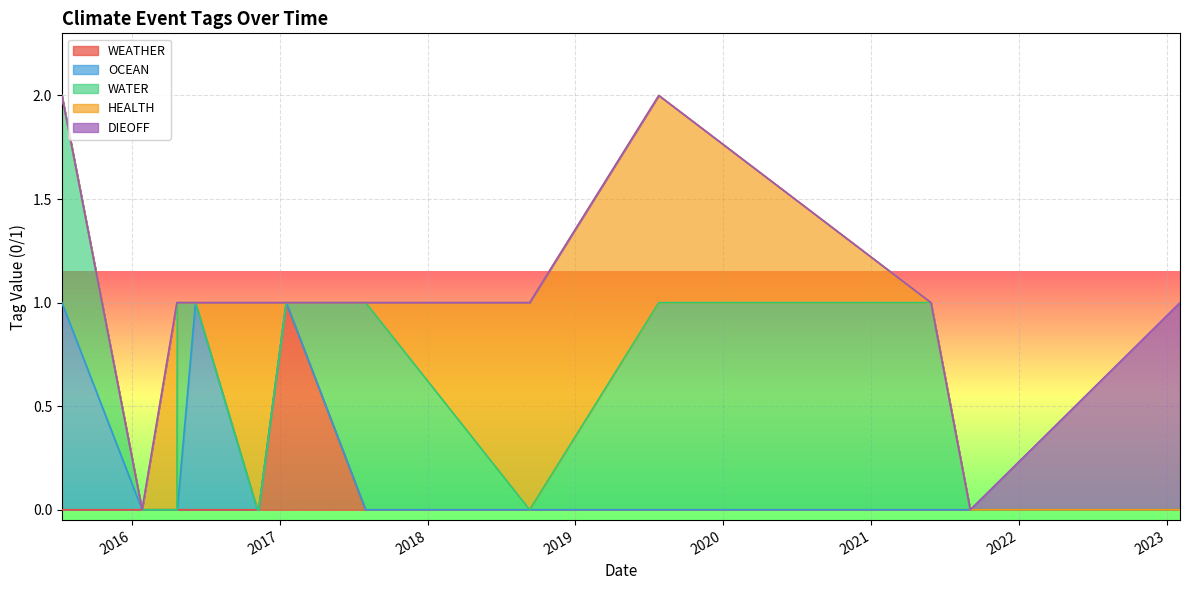

Does the chart display data point markers on the line(s)?

No